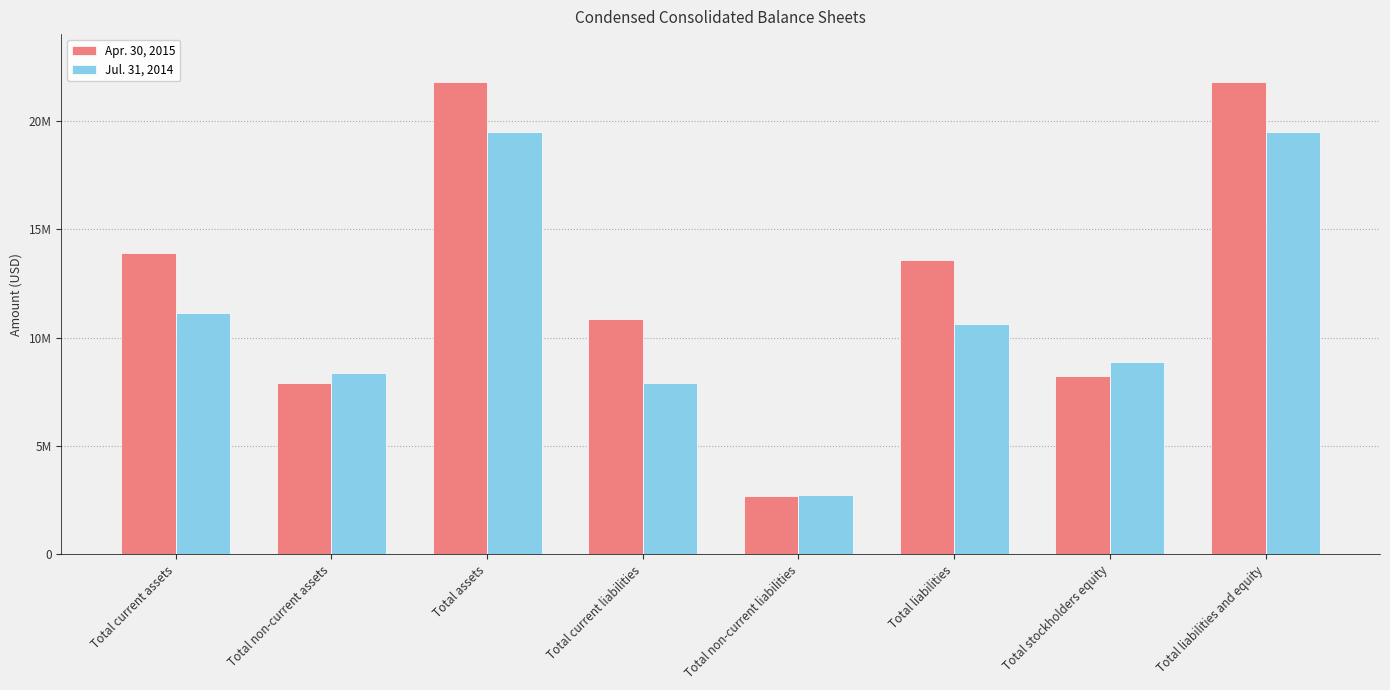

What are all the series names shown in the legend?

Apr. 30, 2015, Jul. 31, 2014